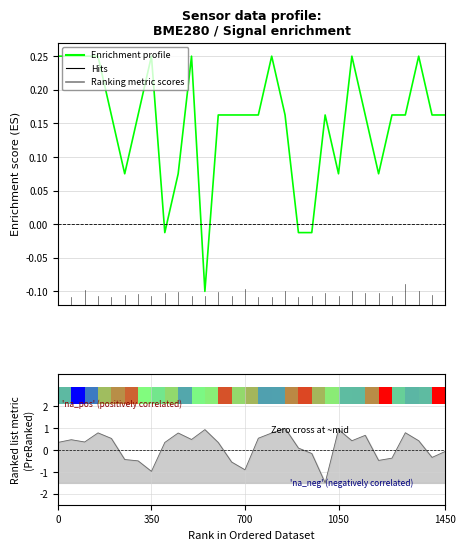

Is it true that the value at 17 is 0.3?

False